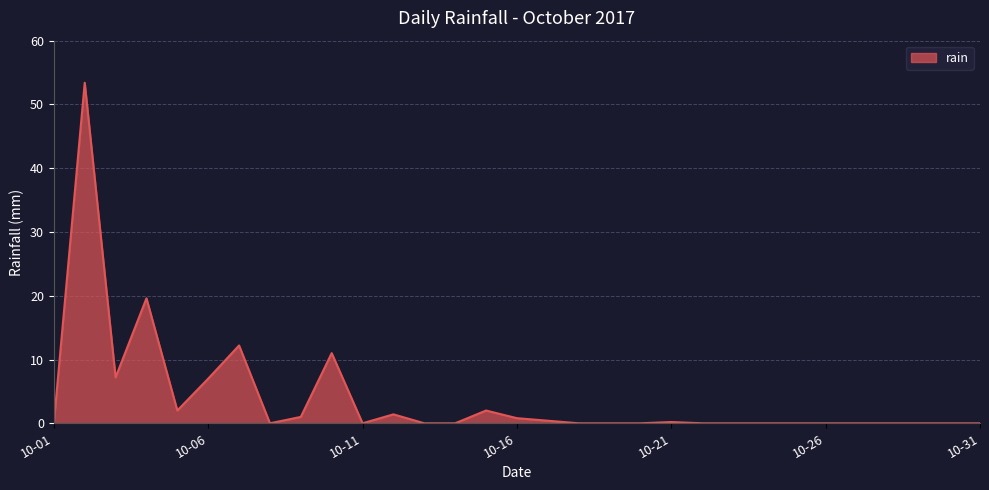

What is the maximum value shown in the chart?

53.4